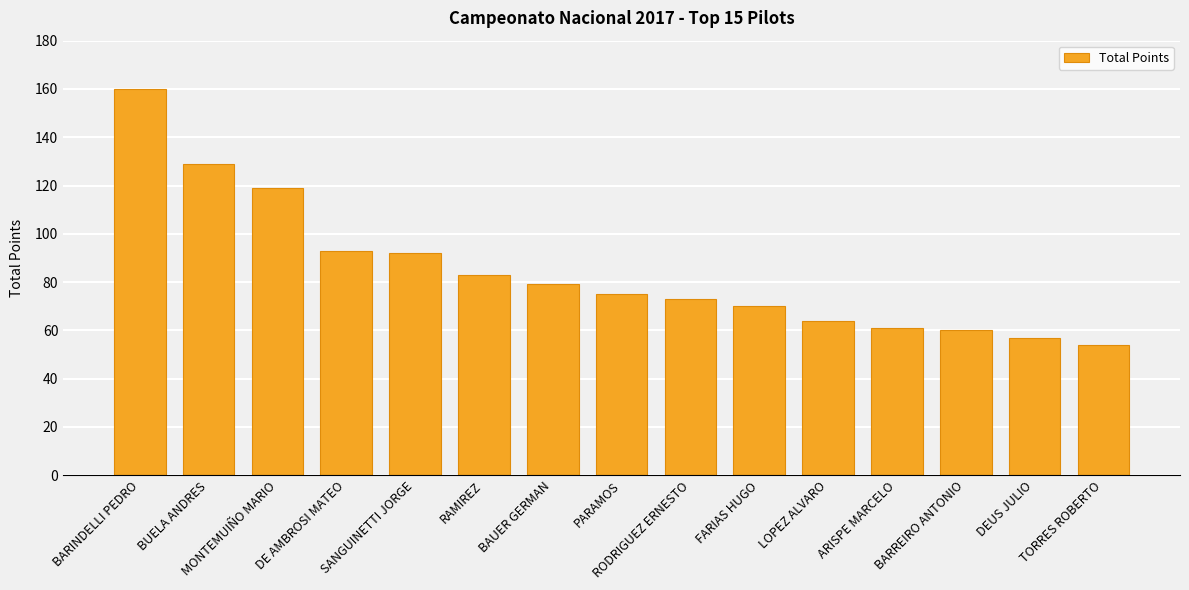

The value at RAMIREZ is 83. True or false?

True